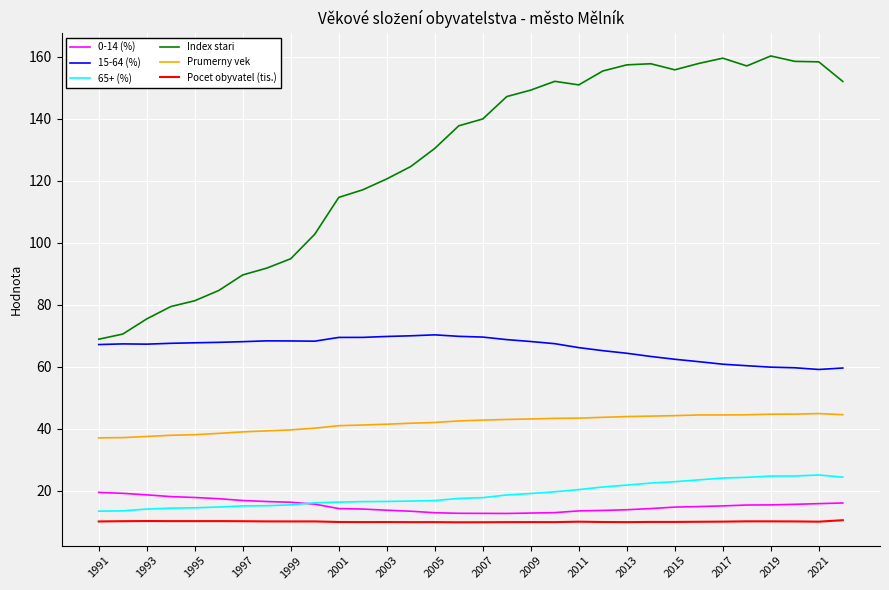

True or false: Index stari and 65+ (%) cross at least once.

False